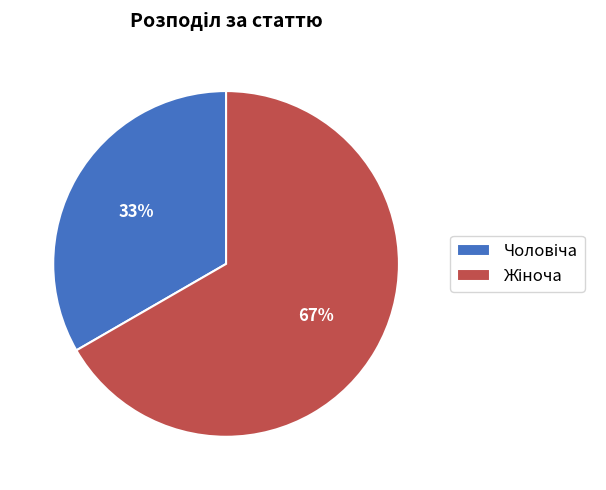

To the nearest percent, what is the average slice percentage?

50%